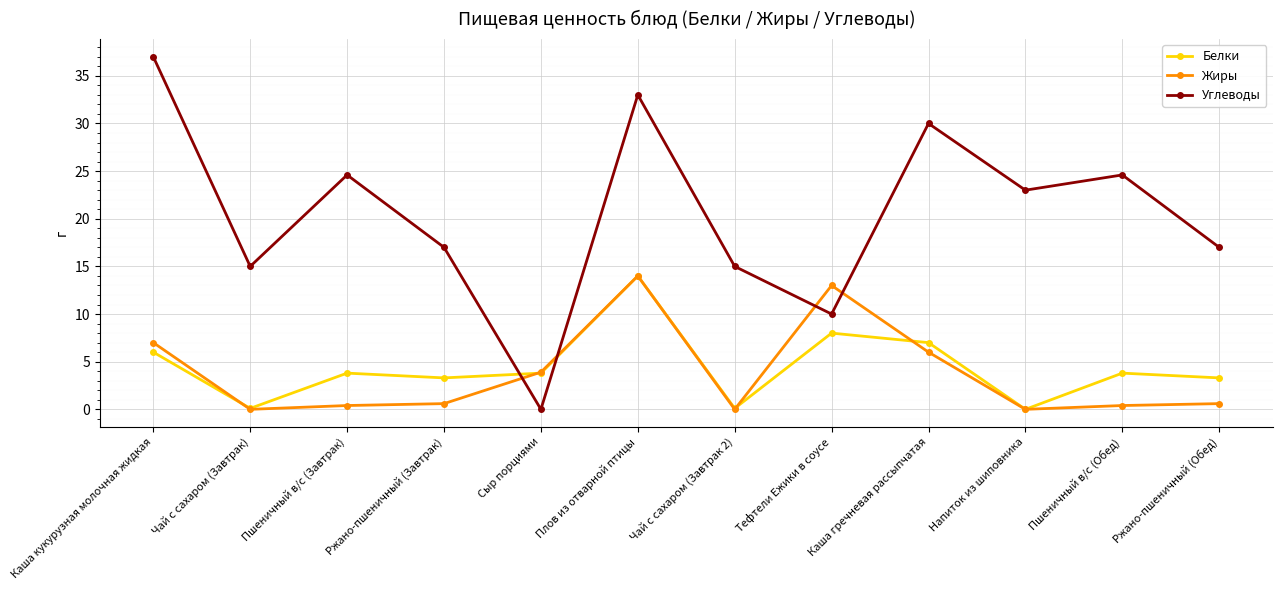

Where is the first local maximum for Белки?

Пшеничный в/с (Завтрак)